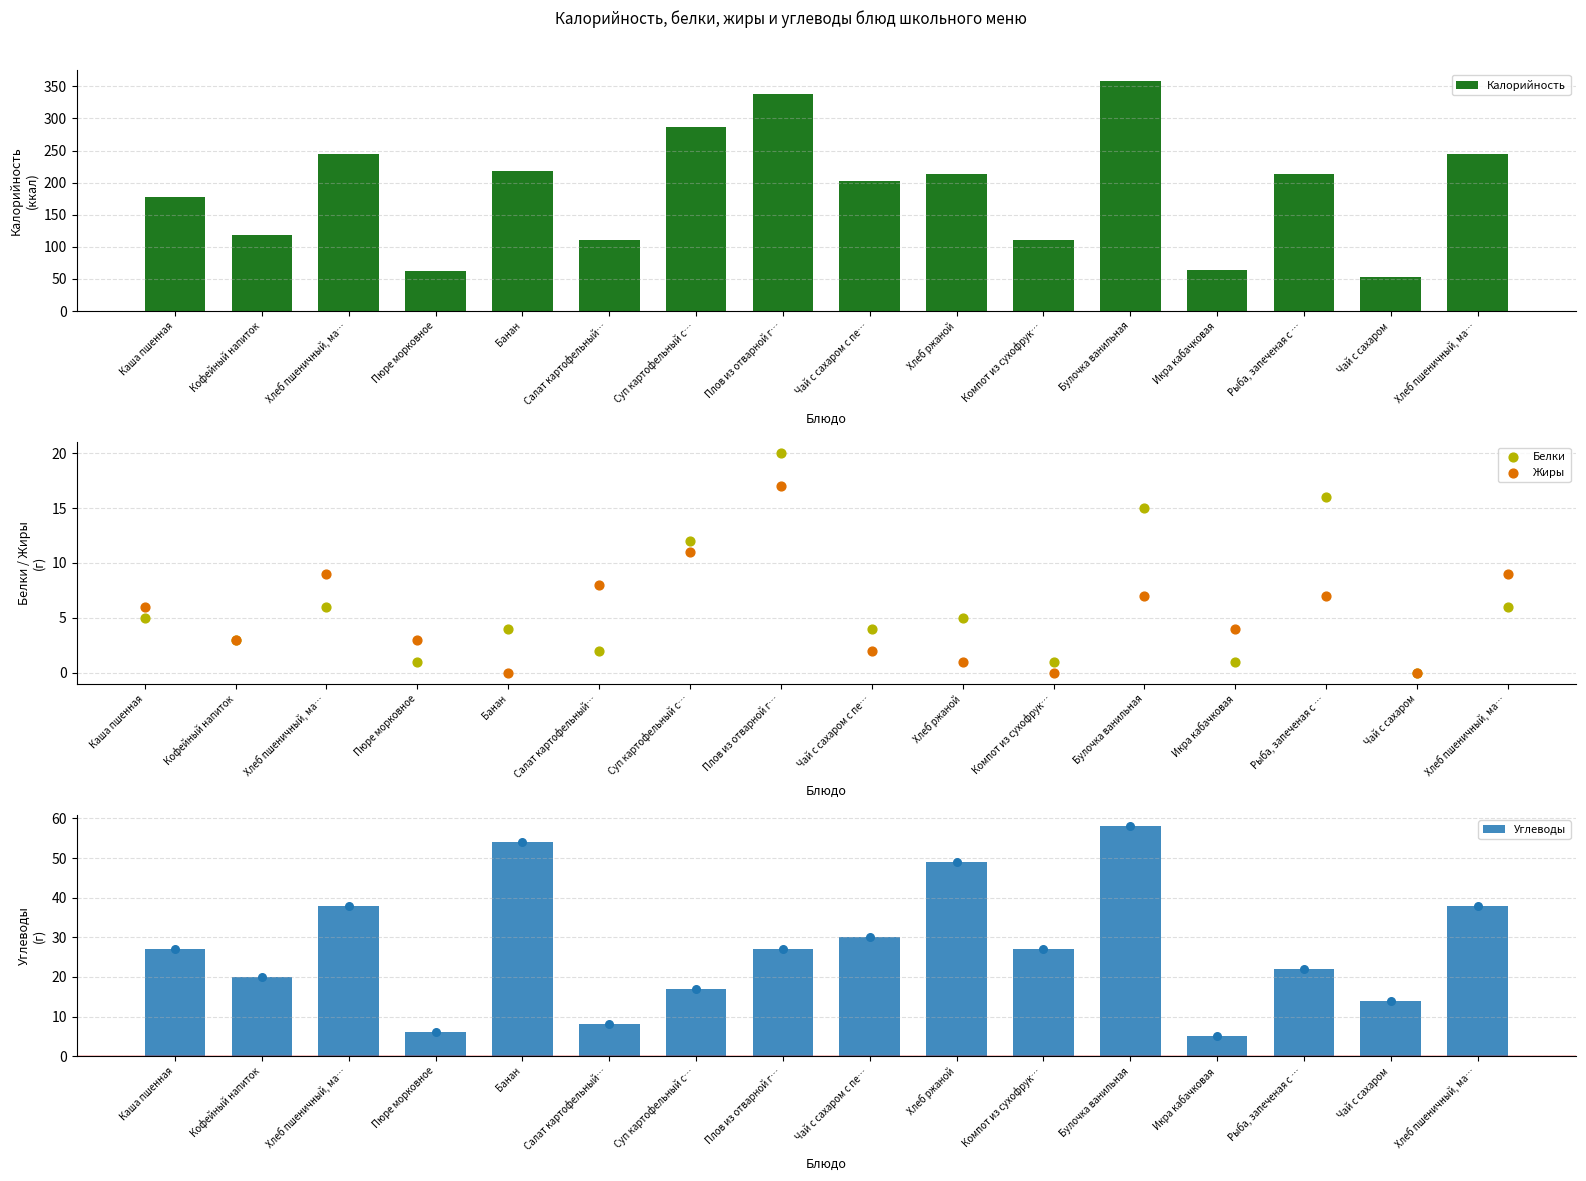

Which series contains the highest Y value?

Калорийность